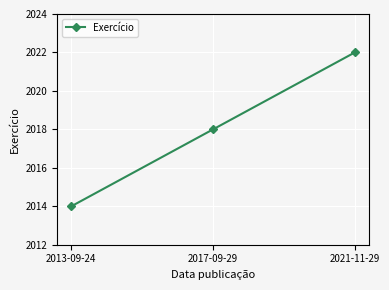

What is the difference between the maximum and minimum values?

8